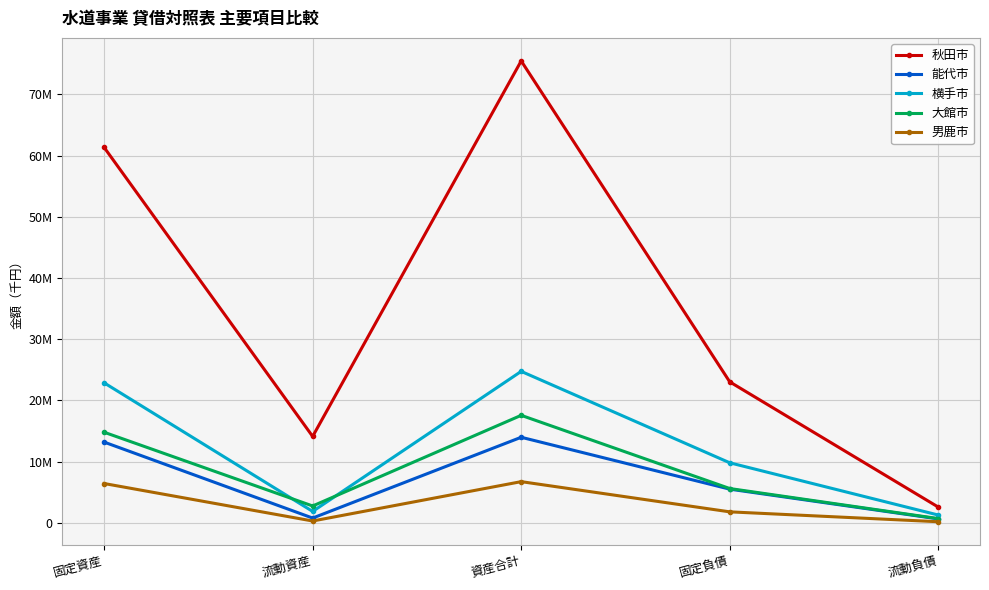

Is this an area chart (filled region under the line)?

No